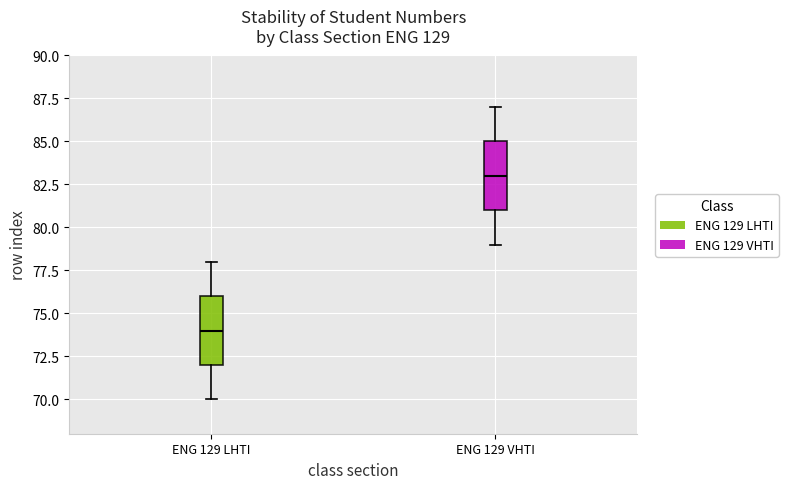

Reading left to right, transcribe this box plot: for each box, give where its median line is, the range the box spans, and where its two whiskers end, as read against the y-axis. The values are not printed on the chart, so give them approximately, as read against the axis.

ENG 129 LHTI: median 74, box 72 to 76, whiskers 70 to 78
ENG 129 VHTI: median 83, box 81 to 85, whiskers 79 to 87